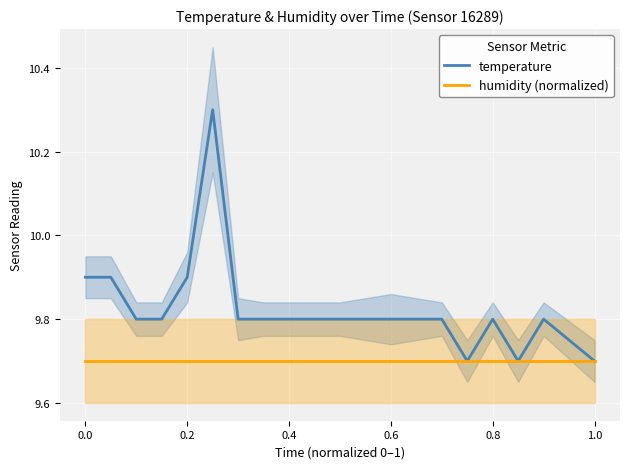

The humidity (normalized) series shows 9.7 at 0.0. True or false?

True